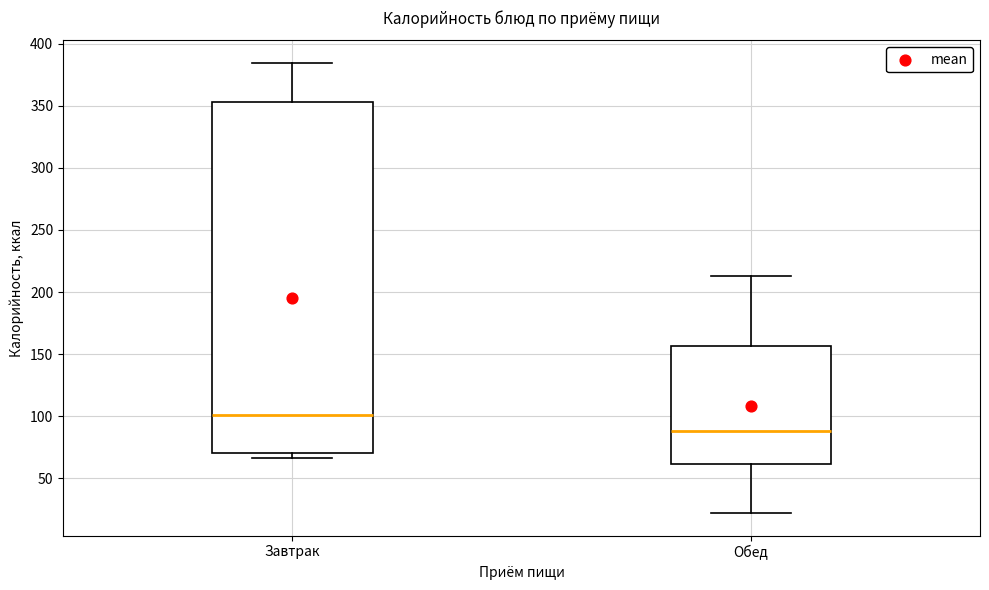

Which box's median line is the lowest?

Обед